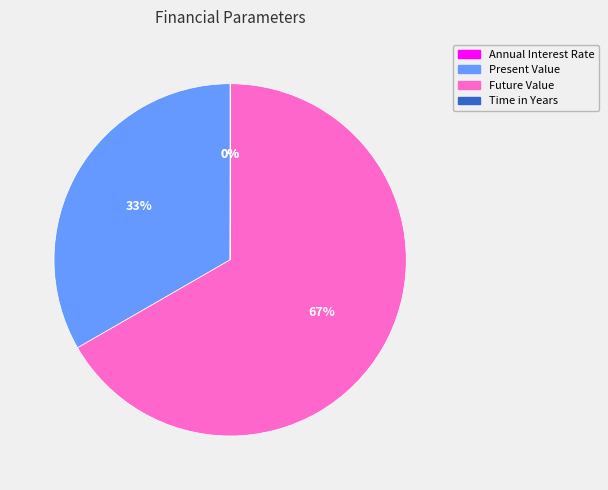

What is the largest slice in the pie chart?

Future Value